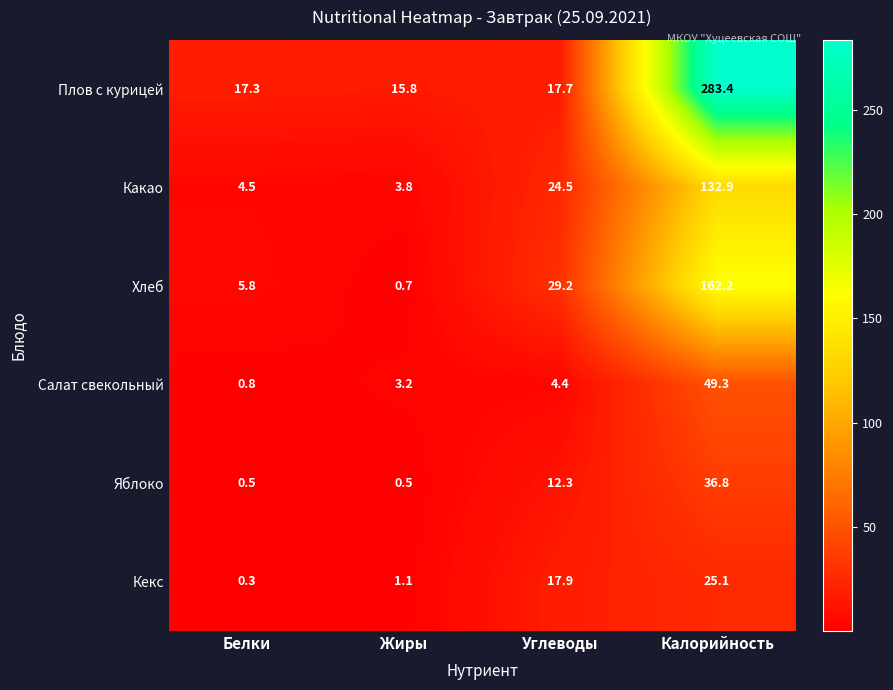

Rank the series at Углеводы from highest to lowest value.

Хлеб, Какао, Кекс, Плов с курицей, Яблоко, Салат свекольный